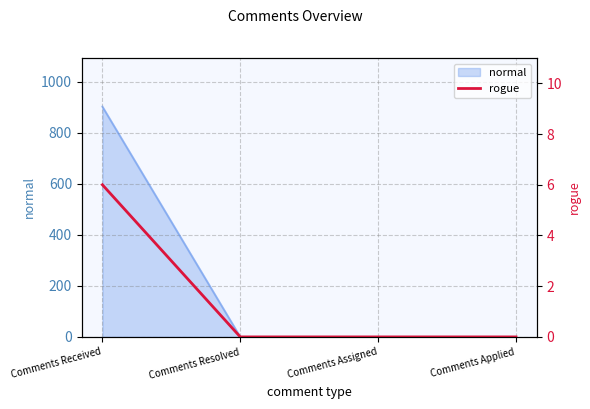

Reading right to left, transcribe all the data shown in this chart.

Comments Applied=0	Comments Assigned=0	Comments Resolved=0	Comments Received=6